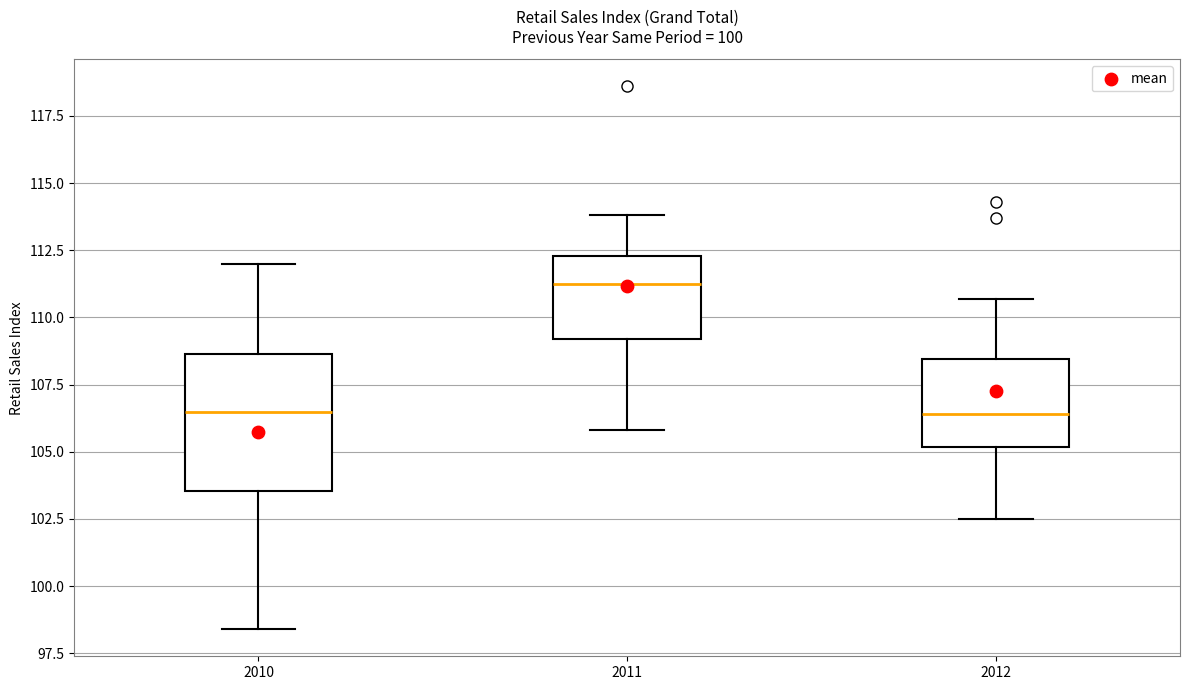

Reading left to right, transcribe this box plot: for each box, give where its median line is, the range the box spans, and where its two whiskers end, as read against the y-axis. The values are not printed on the chart, so give them approximately, as read against the axis.

2010: median 106.5, box 103.5 to 108.5, whiskers 98.5 to 112.0
2011: median 111.5, box 109.0 to 112.5, whiskers 106.0 to 114.0
2012: median 106.5, box 105.0 to 108.5, whiskers 102.5 to 110.5